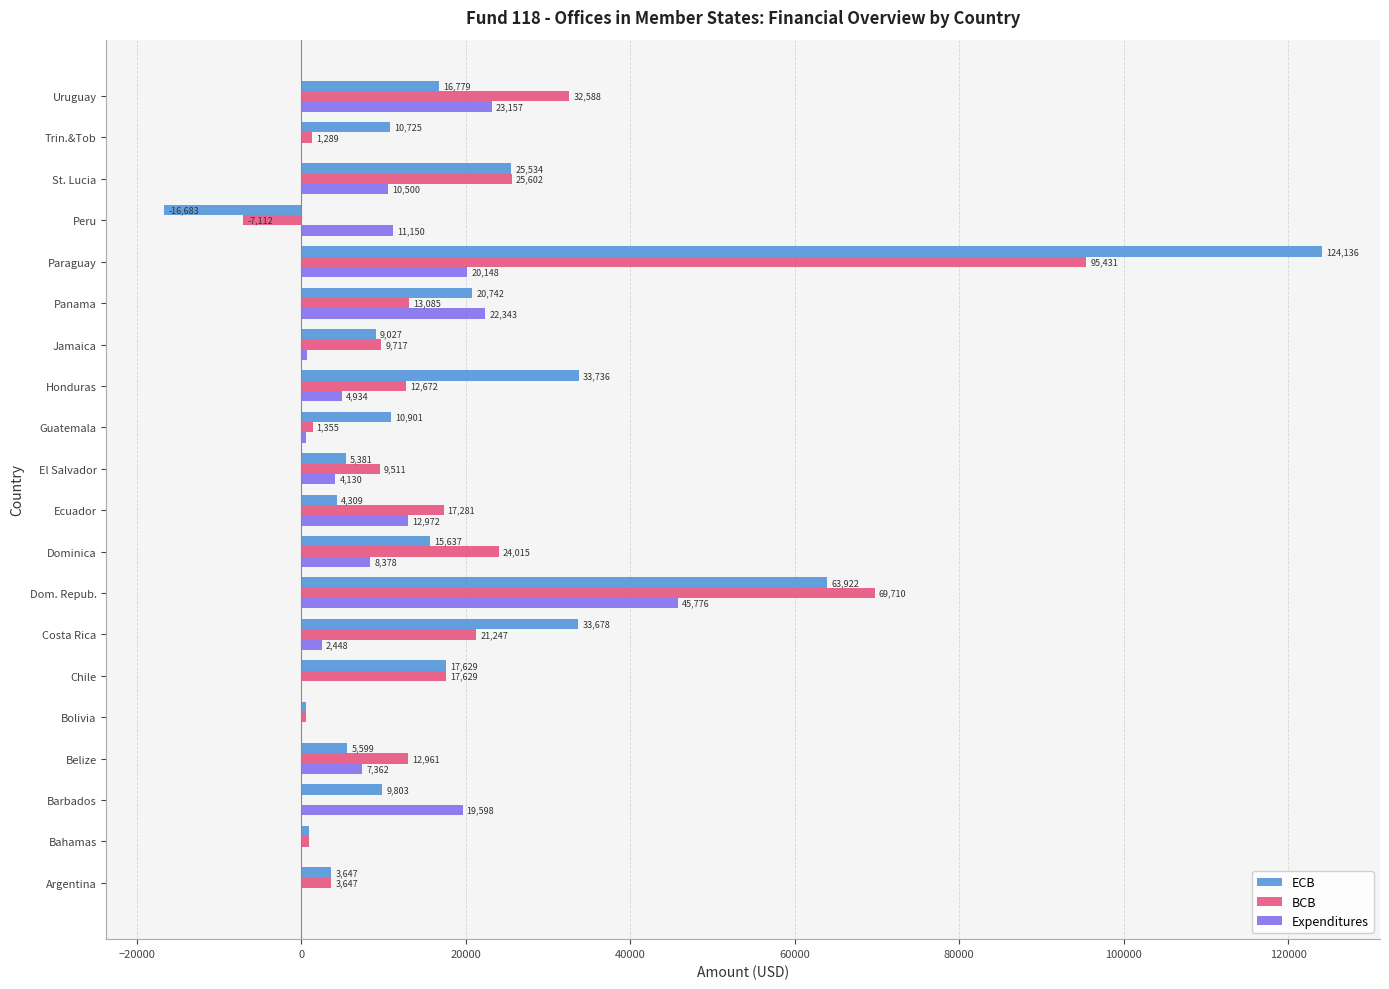

What is the maximum value for ECB?

124135.6